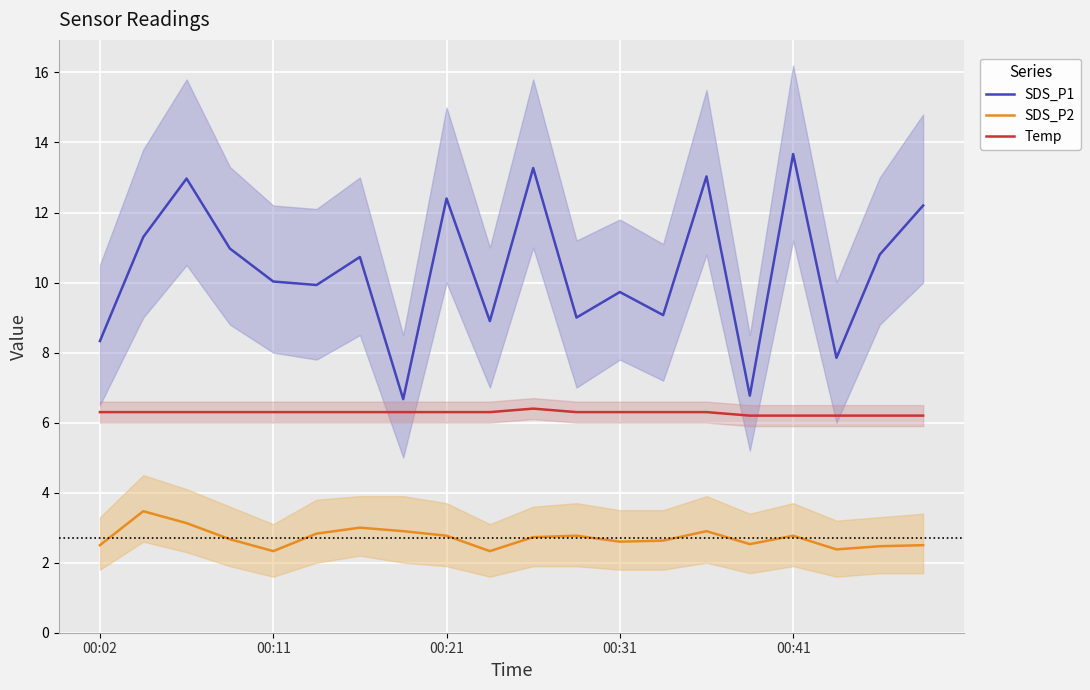

What is the value of the SDS_P2 point at the 16th from the left?

2.5